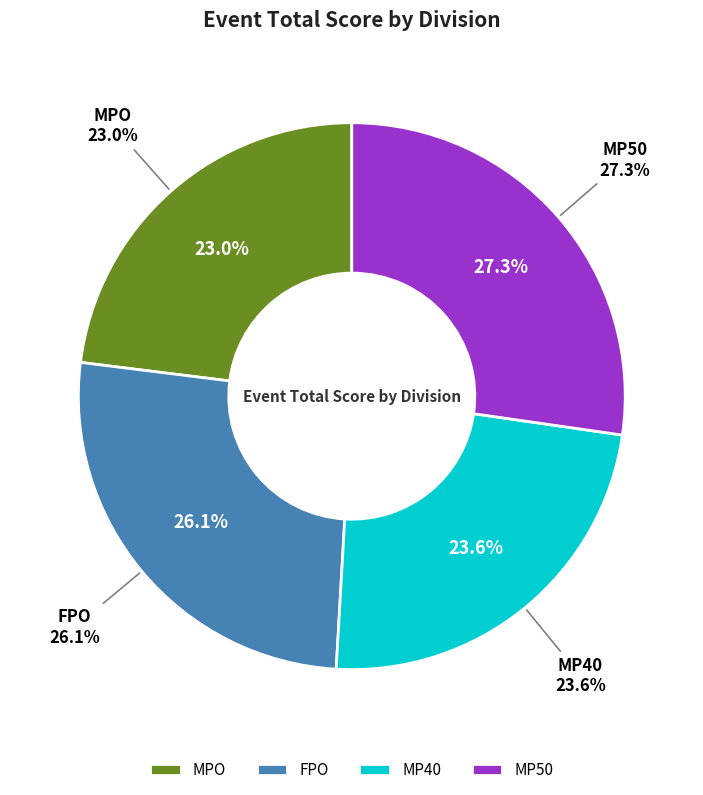

Rank the categories by value from lowest to highest.

MPO, MP40, FPO, MP50